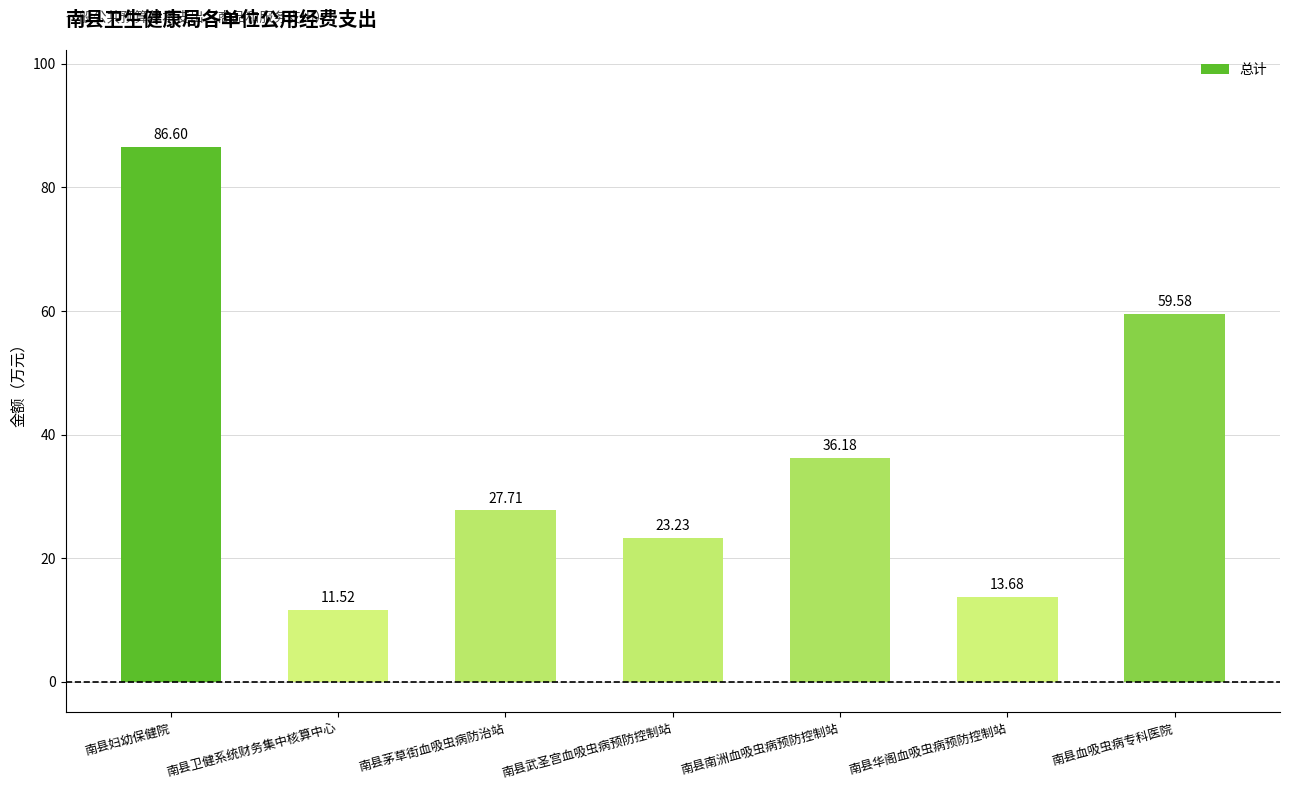

Which has a higher value, 南县武圣宫血吸虫病预防控制站 or 南县南洲血吸虫病预防控制站?

南县南洲血吸虫病预防控制站